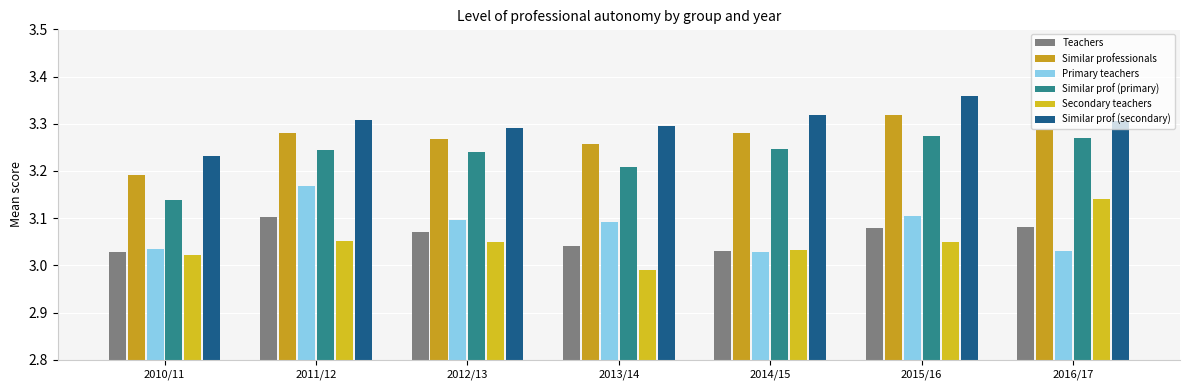

True or false: Similar professionals has a value of 1.5 at 2010/11.

False